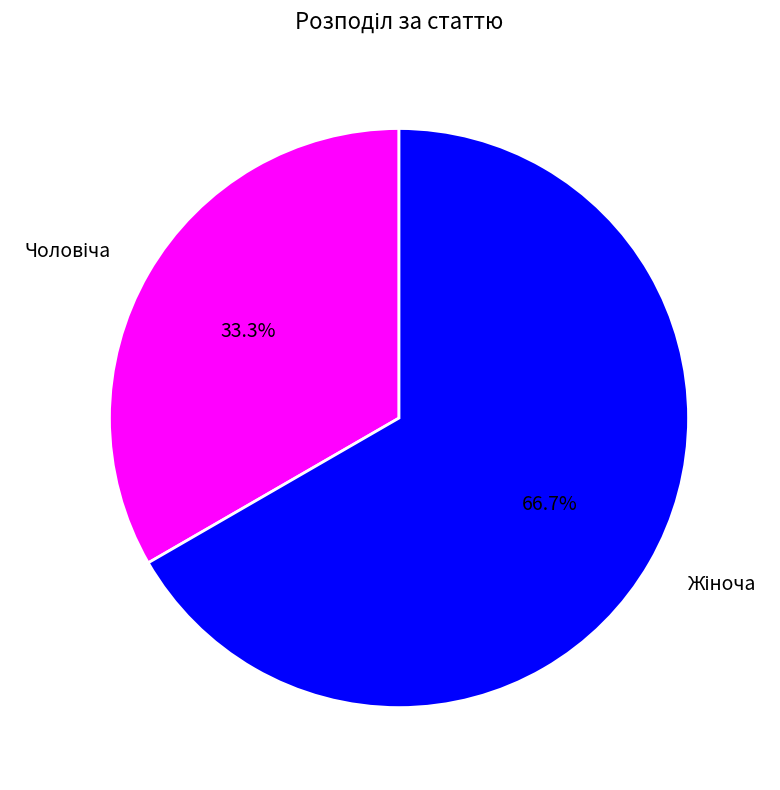

Is there any slice that represents more than half of the pie?

Yes